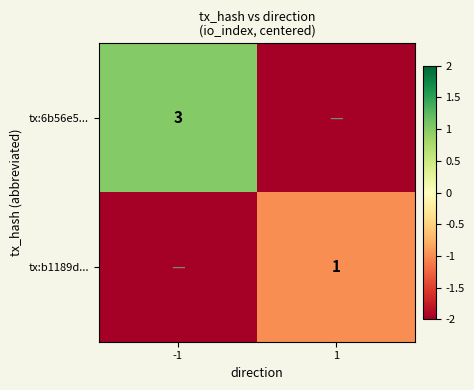

Is the value of tx:b1189d... at 1 greater than the value of tx:6b56e5... at -1?

No